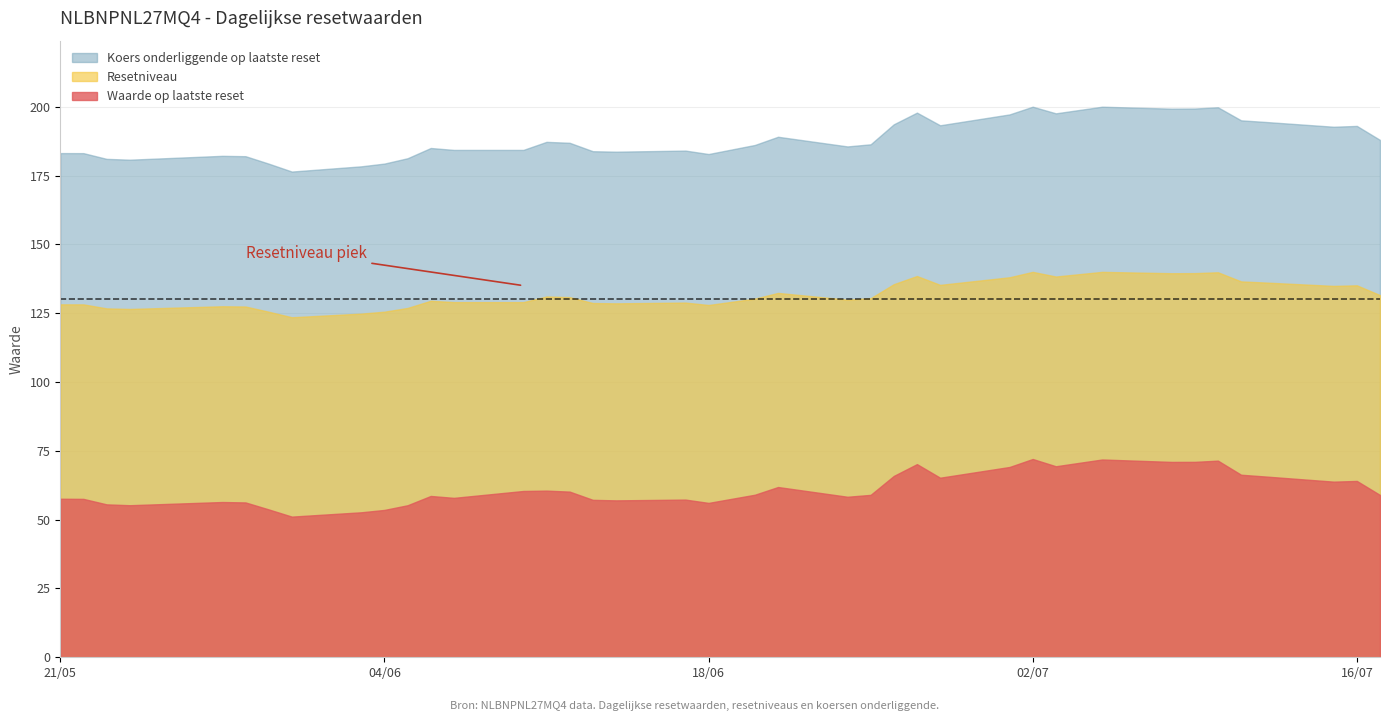

At how many categories does at least one series exceed 60?

39